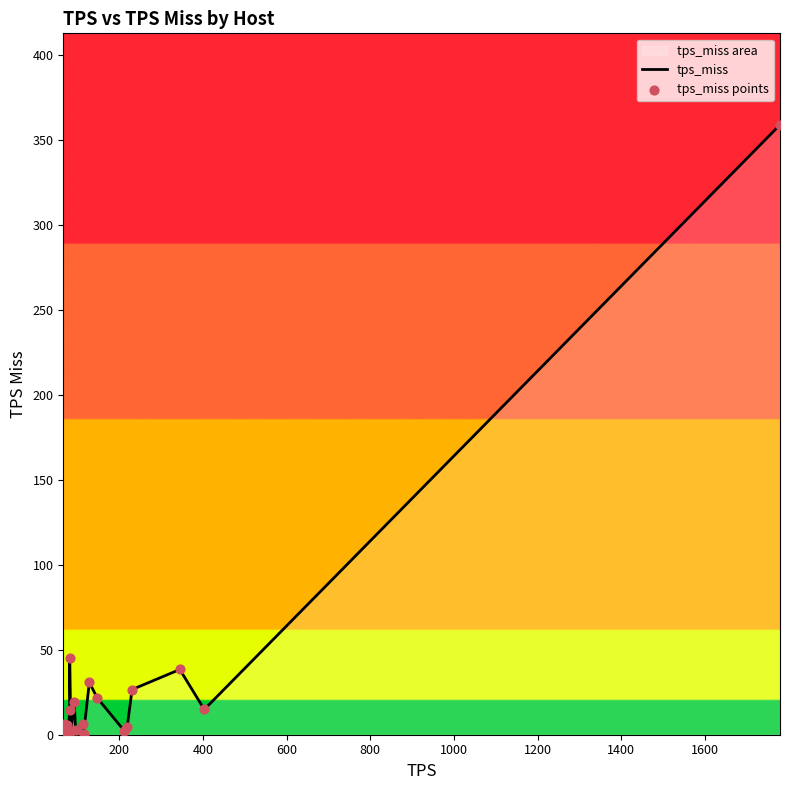

What is the maximum value shown in the chart?

359.2